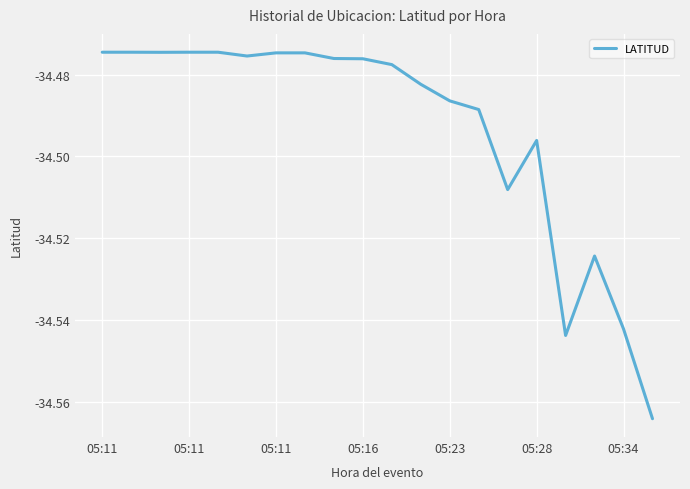

What is the label of the 13th point from the right?

7